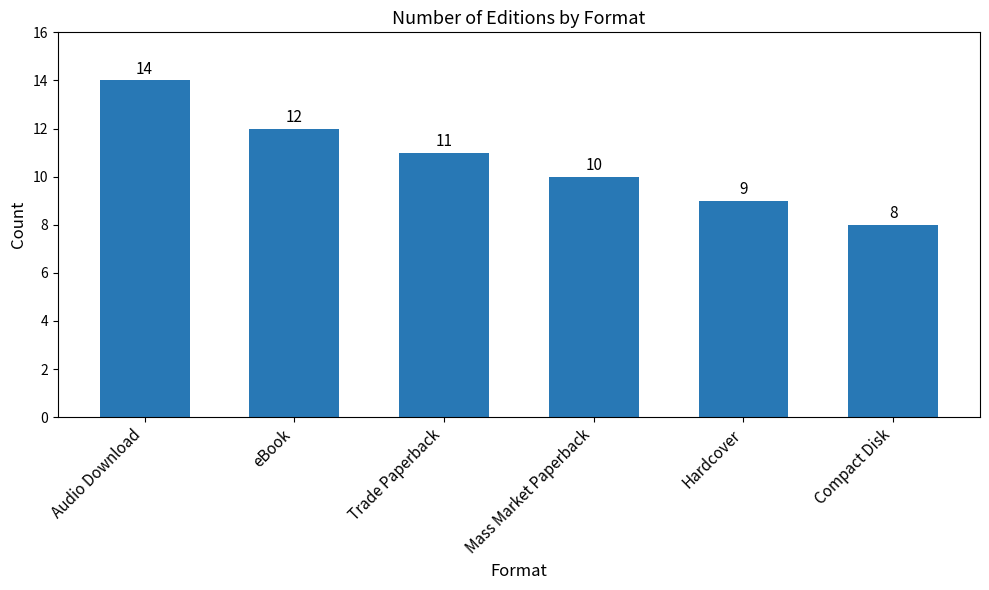

What value does the data have at Compact Disk?

8